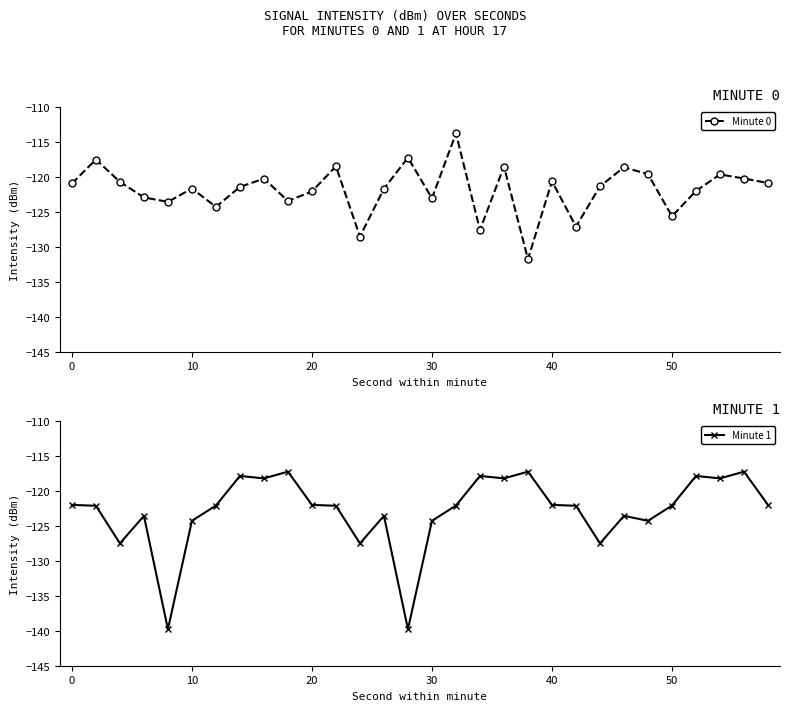

How many interior local peaks does the Minute 0 series have?

10